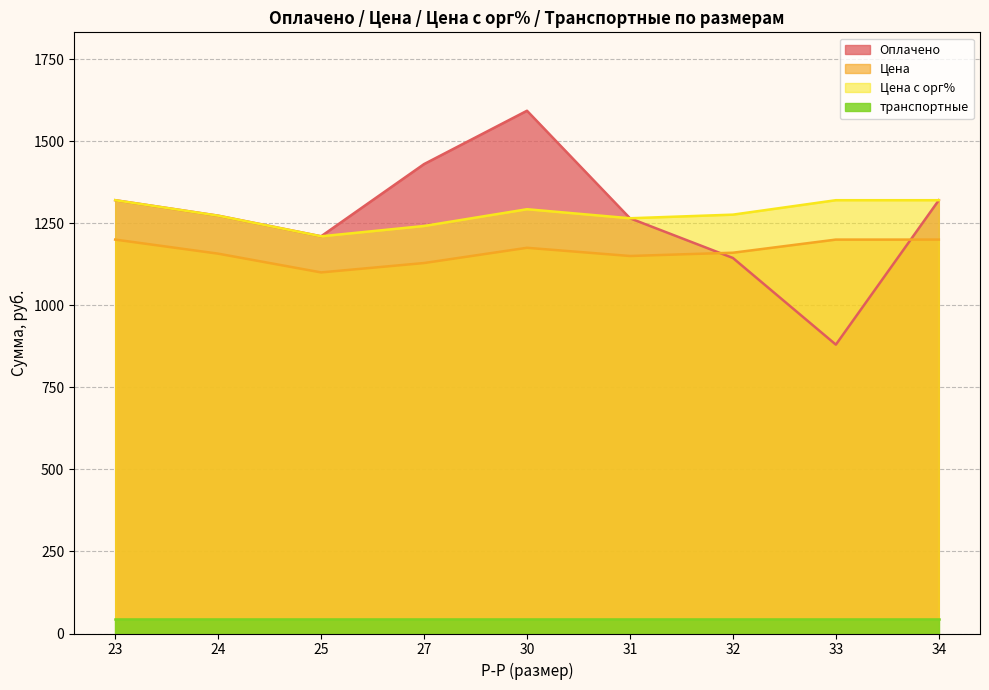

True or false: Цена с орг% and Цена intersect in this chart.

False